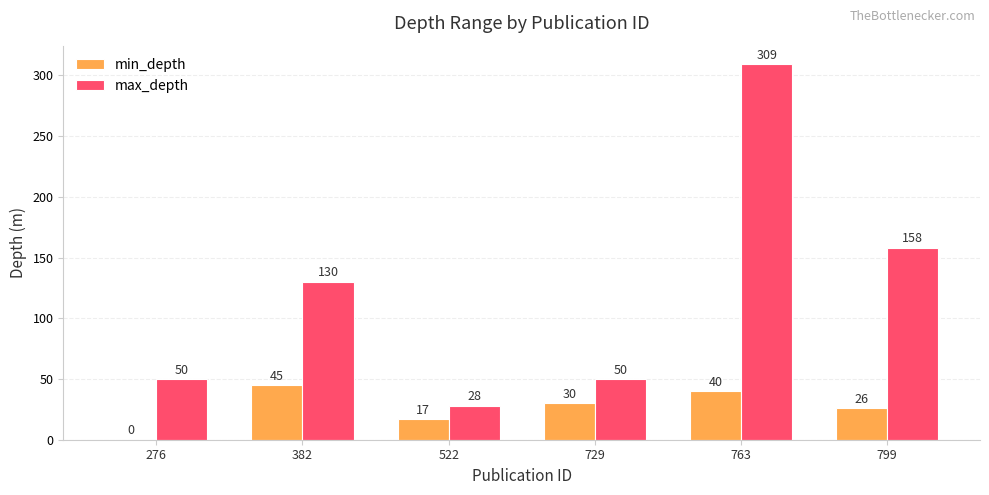

What is the greatest value displayed?

309